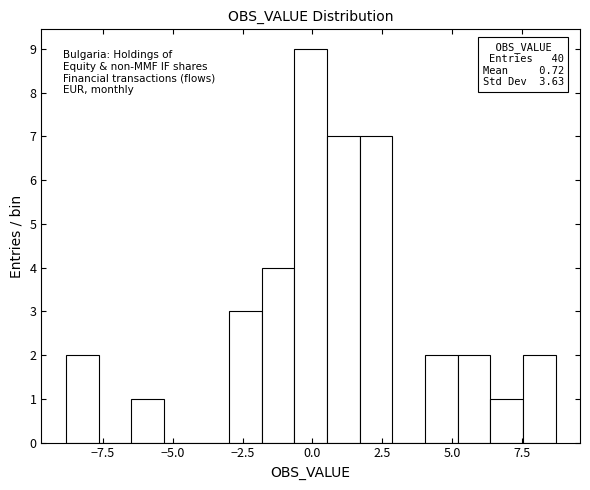

Around what value on the x-axis is the tallest bar? Give the approximate position of its centre, as read against the axis.

0.0